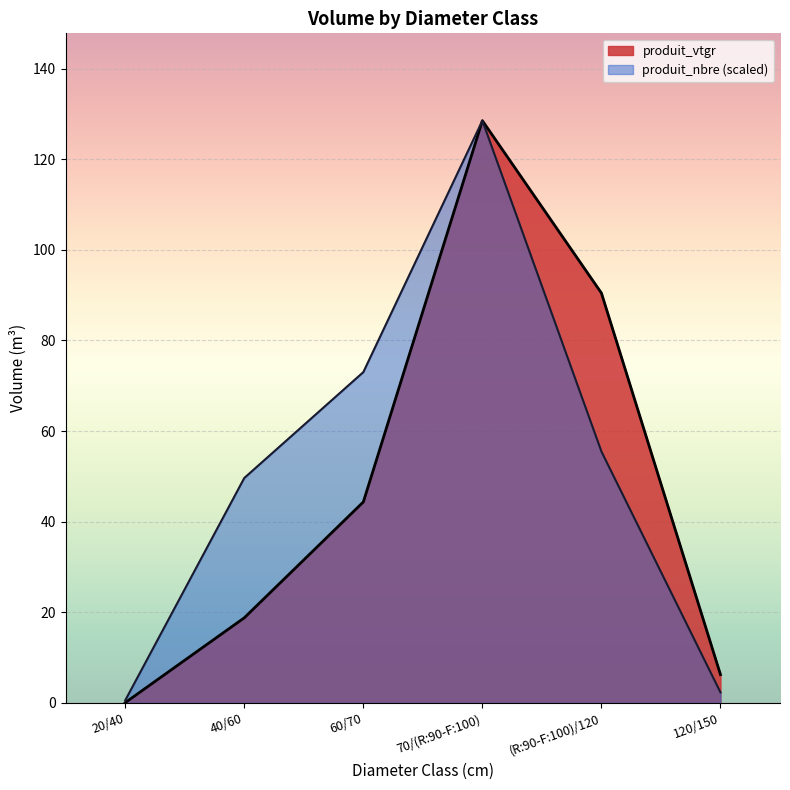

List the labels in order of produit_vtgr value, smallest first.

20/40, 120/150, 40/60, 60/70, (R:90-F:100)/120, 70/(R:90-F:100)